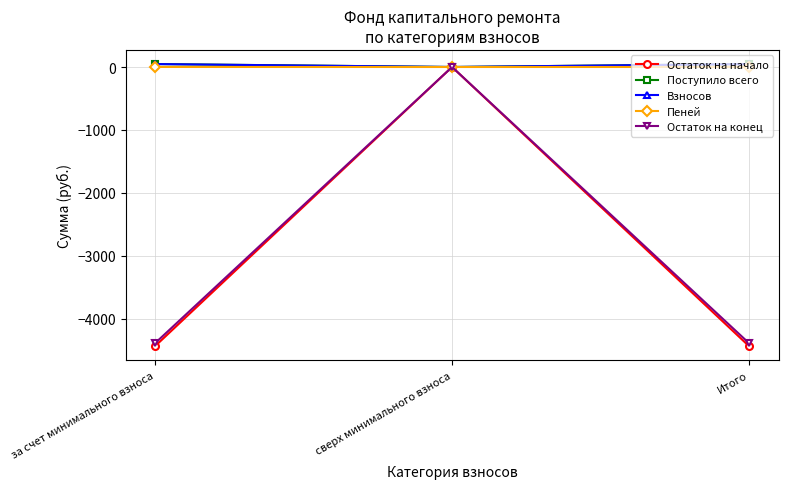

The value of Поступило всего at сверх минимального взноса is 0.0. True or false?

True